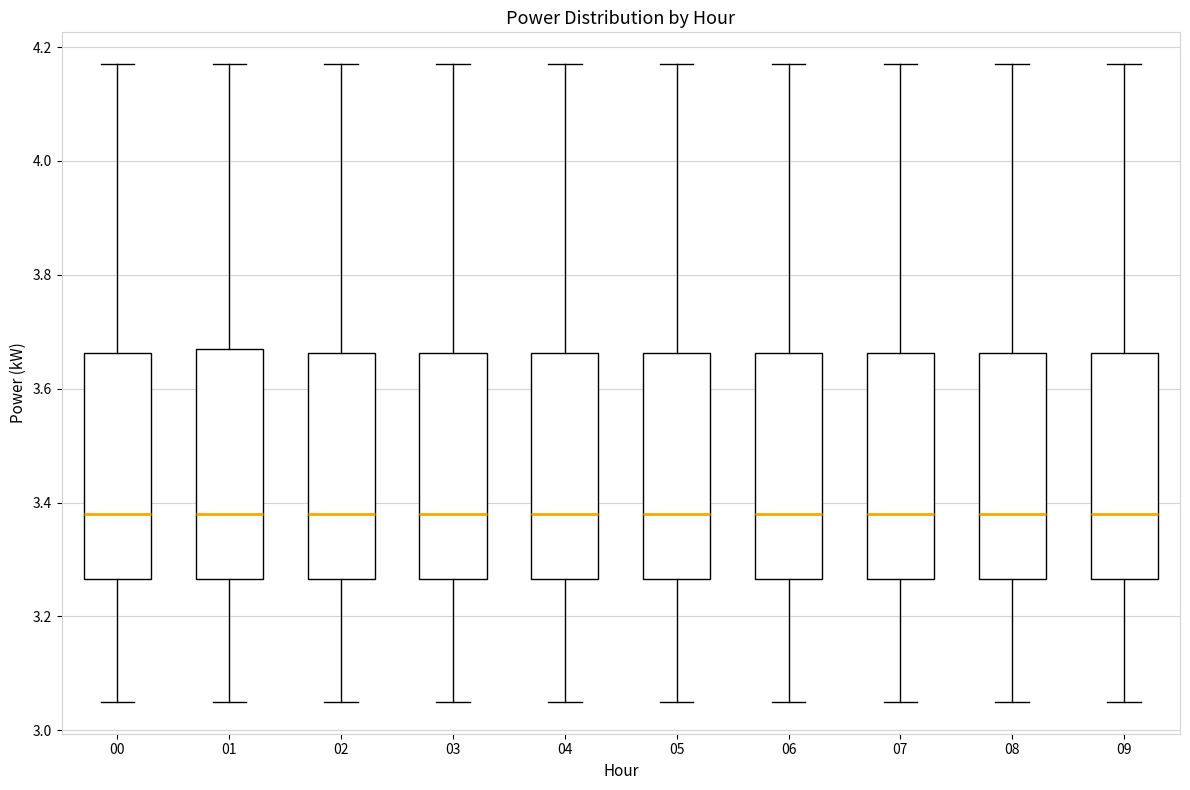

Reading left to right, transcribe this box plot: for each box, give where its median line is, the range the box spans, and where its two whiskers end, as read against the y-axis. The values are not printed on the chart, so give them approximately, as read against the axis.

00: median 3.38, box 3.26 to 3.66, whiskers 3.06 to 4.18
01: median 3.38, box 3.26 to 3.68, whiskers 3.06 to 4.18
02: median 3.38, box 3.26 to 3.66, whiskers 3.06 to 4.18
03: median 3.38, box 3.26 to 3.66, whiskers 3.06 to 4.18
04: median 3.38, box 3.26 to 3.66, whiskers 3.06 to 4.18
05: median 3.38, box 3.26 to 3.66, whiskers 3.06 to 4.18
06: median 3.38, box 3.26 to 3.66, whiskers 3.06 to 4.18
07: median 3.38, box 3.26 to 3.66, whiskers 3.06 to 4.18
08: median 3.38, box 3.26 to 3.66, whiskers 3.06 to 4.18
09: median 3.38, box 3.26 to 3.66, whiskers 3.06 to 4.18